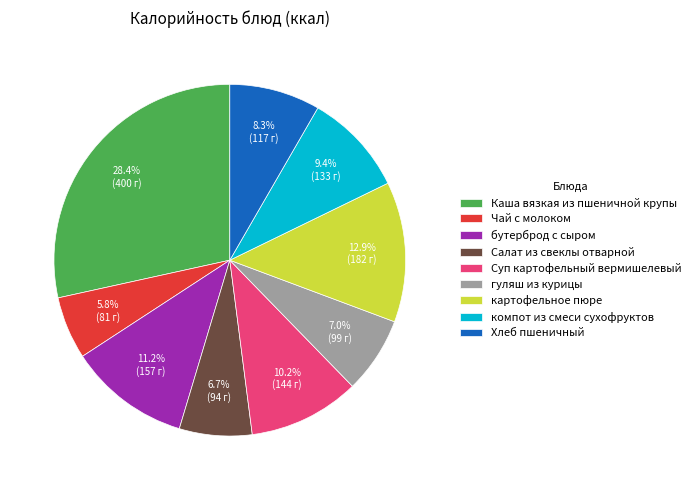

Is there a majority slice in this chart?

No